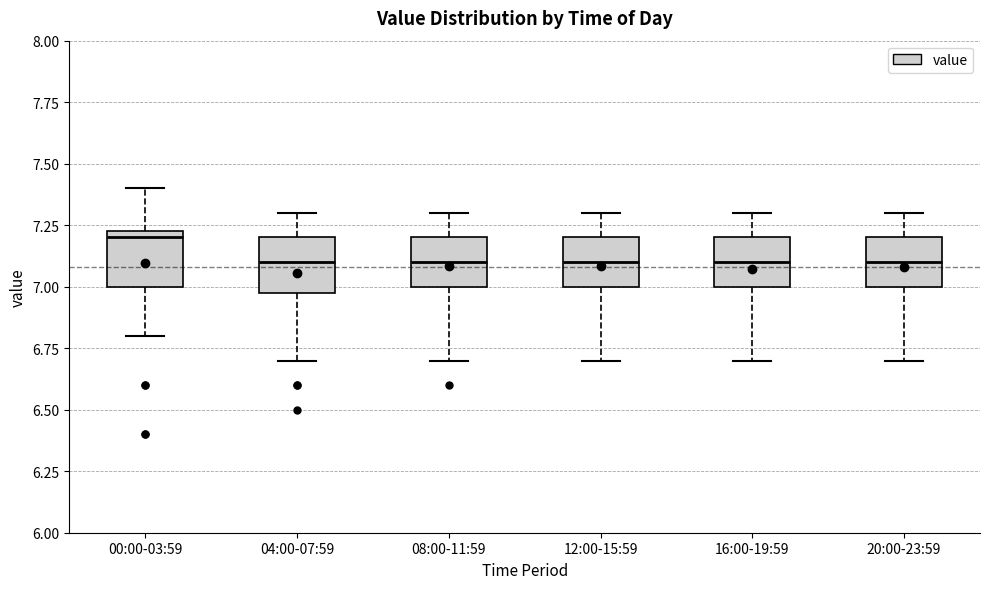

Reading left to right, read every box against the y-axis: the position of its median line, the range the box covers, and the ends of its whiskers. The values are not printed on the chart, so give them approximately, as read against the axis.

00:00-03:59: median 7.20, box 7.00 to 7.25, whiskers 6.80 to 7.40
04:00-07:59: median 7.10, box 7.00 to 7.20, whiskers 6.70 to 7.30
08:00-11:59: median 7.10, box 7.00 to 7.20, whiskers 6.70 to 7.30
12:00-15:59: median 7.10, box 7.00 to 7.20, whiskers 6.70 to 7.30
16:00-19:59: median 7.10, box 7.00 to 7.20, whiskers 6.70 to 7.30
20:00-23:59: median 7.10, box 7.00 to 7.20, whiskers 6.70 to 7.30